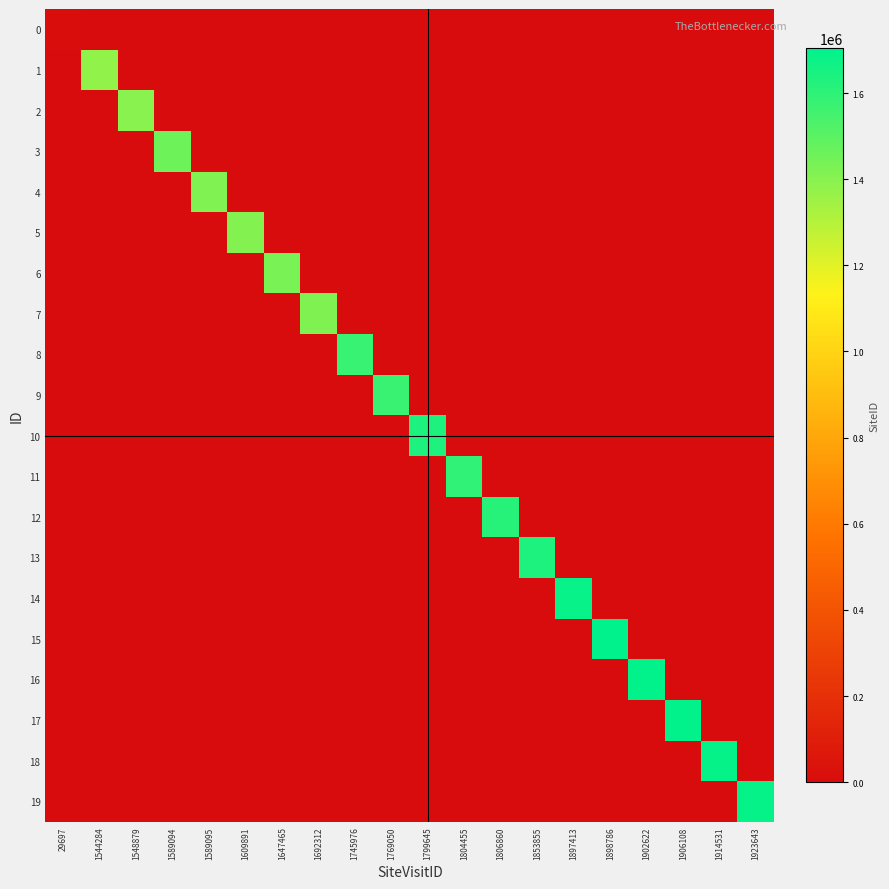

Reading left to right, list all the values displayed in this chart.

0: 29697=12403	1544284=0	1548879=0	1589094=0	1589095=0	1609891=0	1647465=0	1692312=0	1745976=0	1769050=0	1799645=0	1804455=0	1806860=0	1853855=0	1897413=0	1898786=0	1902622=0	1906108=0	1914531=0	1923643=0
1: 29697=0	1544284=1377873	1548879=0	1589094=0	1589095=0	1609891=0	1647465=0	1692312=0	1745976=0	1769050=0	1799645=0	1804455=0	1806860=0	1853855=0	1897413=0	1898786=0	1902622=0	1906108=0	1914531=0	1923643=0
2: 29697=0	1544284=0	1548879=1395883	1589094=0	1589095=0	1609891=0	1647465=0	1692312=0	1745976=0	1769050=0	1799645=0	1804455=0	1806860=0	1853855=0	1897413=0	1898786=0	1902622=0	1906108=0	1914531=0	1923643=0
3: 29697=0	1544284=0	1548879=0	1589094=1456027	1589095=0	1609891=0	1647465=0	1692312=0	1745976=0	1769050=0	1799645=0	1804455=0	1806860=0	1853855=0	1897413=0	1898786=0	1902622=0	1906108=0	1914531=0	1923643=0
4: 29697=0	1544284=0	1548879=0	1589094=0	1589095=1414267	1609891=0	1647465=0	1692312=0	1745976=0	1769050=0	1799645=0	1804455=0	1806860=0	1853855=0	1897413=0	1898786=0	1902622=0	1906108=0	1914531=0	1923643=0
5: 29697=0	1544284=0	1548879=0	1589094=0	1589095=0	1609891=1409636	1647465=0	1692312=0	1745976=0	1769050=0	1799645=0	1804455=0	1806860=0	1853855=0	1897413=0	1898786=0	1902622=0	1906108=0	1914531=0	1923643=0
6: 29697=0	1544284=0	1548879=0	1589094=0	1589095=0	1609891=0	1647465=1433754	1692312=0	1745976=0	1769050=0	1799645=0	1804455=0	1806860=0	1853855=0	1897413=0	1898786=0	1902622=0	1906108=0	1914531=0	1923643=0
7: 29697=0	1544284=0	1548879=0	1589094=0	1589095=0	1609891=0	1647465=0	1692312=1419757	1745976=0	1769050=0	1799645=0	1804455=0	1806860=0	1853855=0	1897413=0	1898786=0	1902622=0	1906108=0	1914531=0	1923643=0
8: 29697=0	1544284=0	1548879=0	1589094=0	1589095=0	1609891=0	1647465=0	1692312=0	1745976=1579533	1769050=0	1799645=0	1804455=0	1806860=0	1853855=0	1897413=0	1898786=0	1902622=0	1906108=0	1914531=0	1923643=0
9: 29697=0	1544284=0	1548879=0	1589094=0	1589095=0	1609891=0	1647465=0	1692312=0	1745976=0	1769050=1571577	1799645=0	1804455=0	1806860=0	1853855=0	1897413=0	1898786=0	1902622=0	1906108=0	1914531=0	1923643=0
10: 29697=0	1544284=0	1548879=0	1589094=0	1589095=0	1609891=0	1647465=0	1692312=0	1745976=0	1769050=0	1799645=1635959	1804455=0	1806860=0	1853855=0	1897413=0	1898786=0	1902622=0	1906108=0	1914531=0	1923643=0
11: 29697=0	1544284=0	1548879=0	1589094=0	1589095=0	1609891=0	1647465=0	1692312=0	1745976=0	1769050=0	1799645=0	1804455=1595472	1806860=0	1853855=0	1897413=0	1898786=0	1902622=0	1906108=0	1914531=0	1923643=0
12: 29697=0	1544284=0	1548879=0	1589094=0	1589095=0	1609891=0	1647465=0	1692312=0	1745976=0	1769050=0	1799645=0	1804455=0	1806860=1616049	1853855=0	1897413=0	1898786=0	1902622=0	1906108=0	1914531=0	1923643=0
13: 29697=0	1544284=0	1548879=0	1589094=0	1589095=0	1609891=0	1647465=0	1692312=0	1745976=0	1769050=0	1799645=0	1804455=0	1806860=0	1853855=1634156	1897413=0	1898786=0	1902622=0	1906108=0	1914531=0	1923643=0
14: 29697=0	1544284=0	1548879=0	1589094=0	1589095=0	1609891=0	1647465=0	1692312=0	1745976=0	1769050=0	1799645=0	1804455=0	1806860=0	1853855=0	1897413=1684936	1898786=0	1902622=0	1906108=0	1914531=0	1923643=0
15: 29697=0	1544284=0	1548879=0	1589094=0	1589095=0	1609891=0	1647465=0	1692312=0	1745976=0	1769050=0	1799645=0	1804455=0	1806860=0	1853855=0	1897413=0	1898786=1703625	1902622=0	1906108=0	1914531=0	1923643=0
16: 29697=0	1544284=0	1548879=0	1589094=0	1589095=0	1609891=0	1647465=0	1692312=0	1745976=0	1769050=0	1799645=0	1804455=0	1806860=0	1853855=0	1897413=0	1898786=0	1902622=1698357	1906108=0	1914531=0	1923643=0
17: 29697=0	1544284=0	1548879=0	1589094=0	1589095=0	1609891=0	1647465=0	1692312=0	1745976=0	1769050=0	1799645=0	1804455=0	1806860=0	1853855=0	1897413=0	1898786=0	1902622=0	1906108=1698809	1914531=0	1923643=0
18: 29697=0	1544284=0	1548879=0	1589094=0	1589095=0	1609891=0	1647465=0	1692312=0	1745976=0	1769050=0	1799645=0	1804455=0	1806860=0	1853855=0	1897413=0	1898786=0	1902622=0	1906108=0	1914531=1687292	1923643=0
19: 29697=0	1544284=0	1548879=0	1589094=0	1589095=0	1609891=0	1647465=0	1692312=0	1745976=0	1769050=0	1799645=0	1804455=0	1806860=0	1853855=0	1897413=0	1898786=0	1902622=0	1906108=0	1914531=0	1923643=1689906